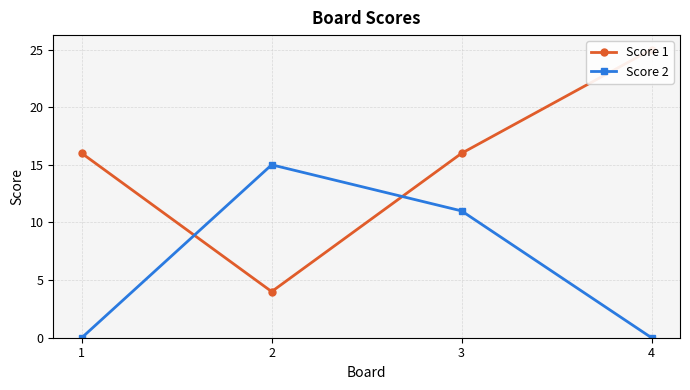

How many series are shown in this chart?

2